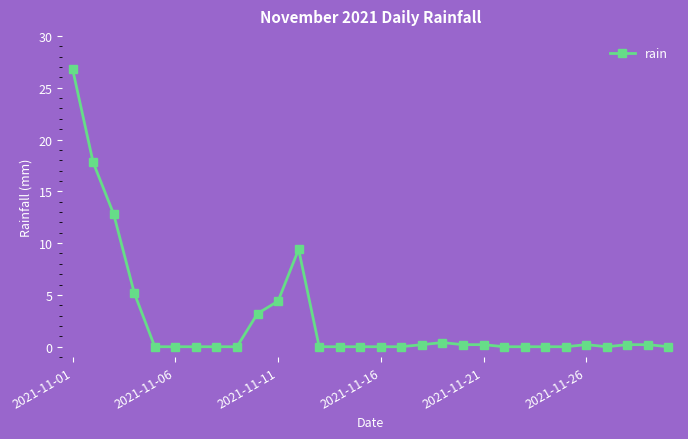

What is the value of the 2nd point from the left?

17.8